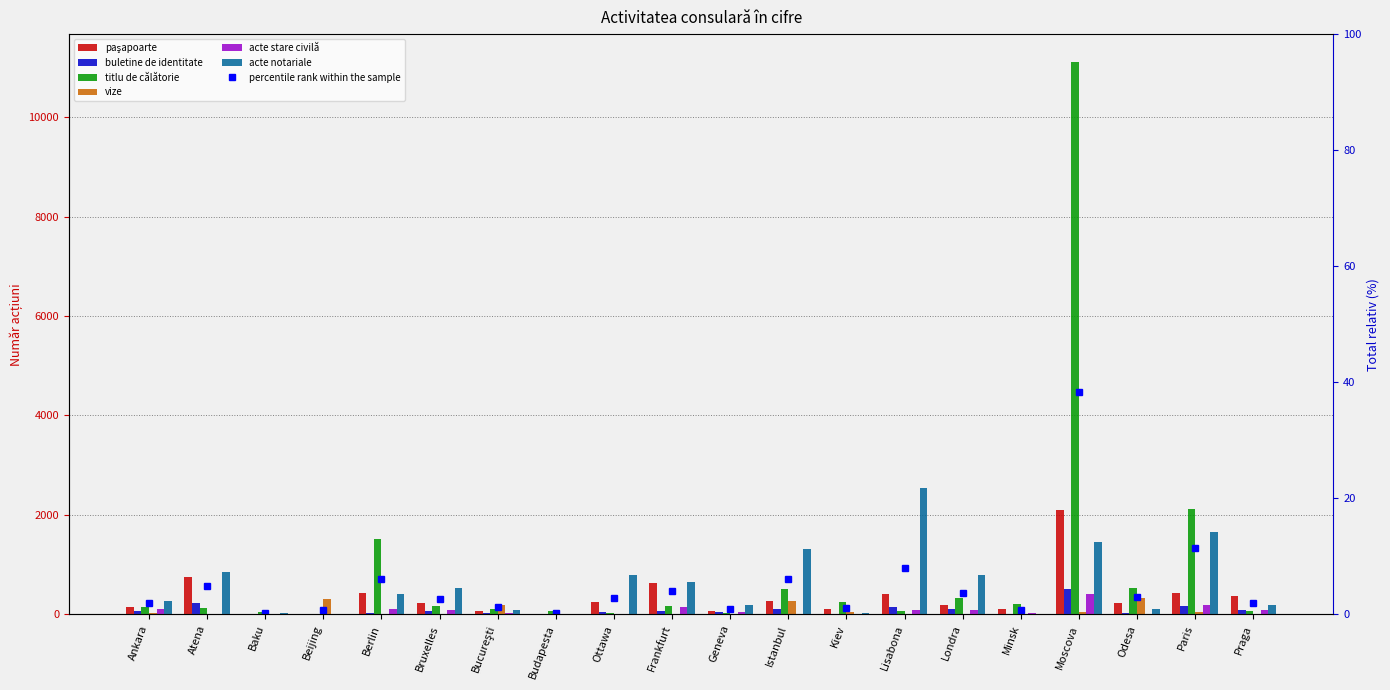

What is the label of the 15th bar from the left?

Londra